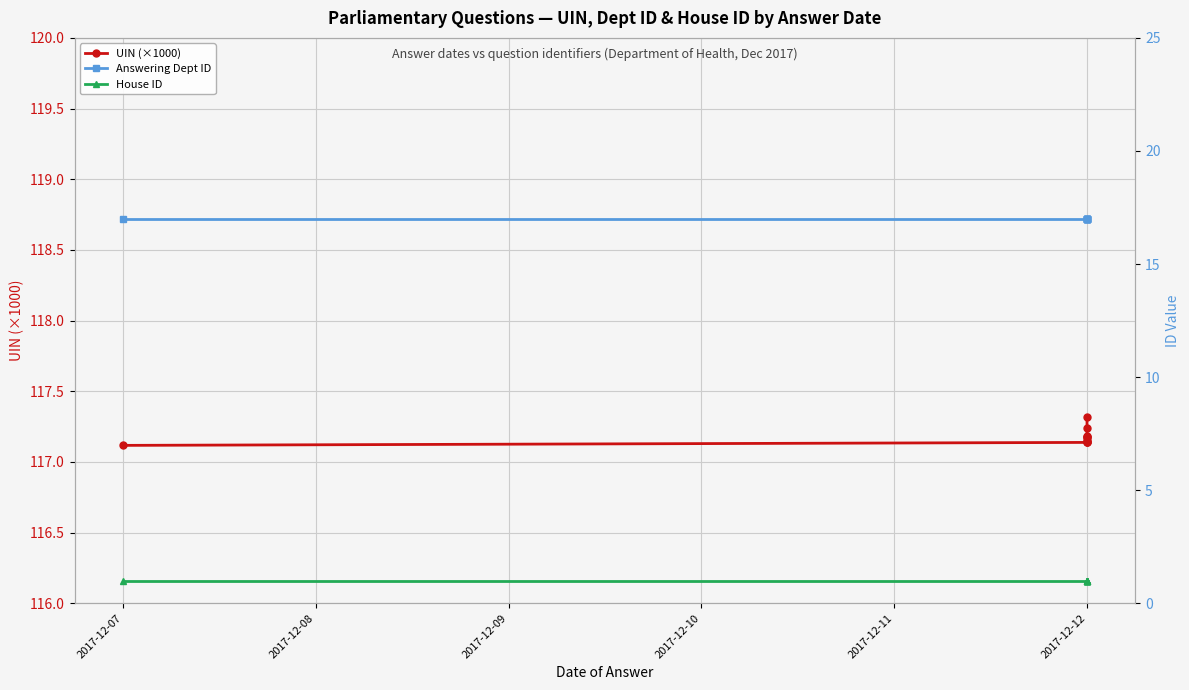

Reading left to right, transcribe all the data shown in this chart.

UIN (×1000): 117.1	117.1	117.1	117.1	117.2	117.2	117.2	117.2	117.2	117.3
Answering Dept ID: 17.0	17.0	17.0	17.0	17.0	17.0	17.0	17.0	17.0	17.0
House ID: 1.0	1.0	1.0	1.0	1.0	1.0	1.0	1.0	1.0	1.0